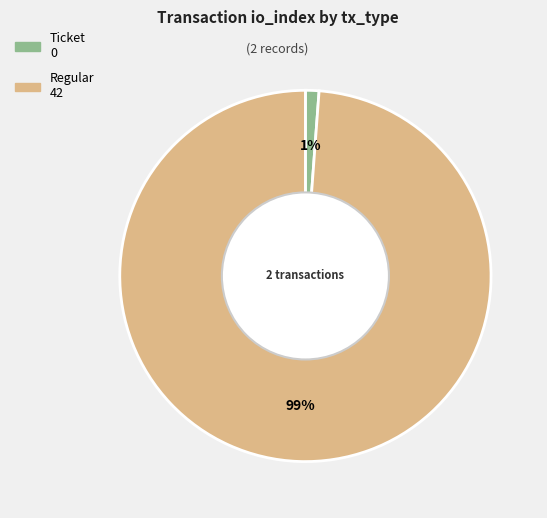

To the nearest percent, what is the combined percentage of Ticket and Regular?

100%